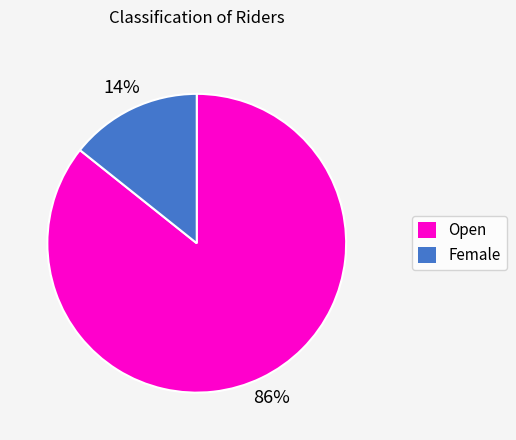

Does any single category account for the majority?

Yes